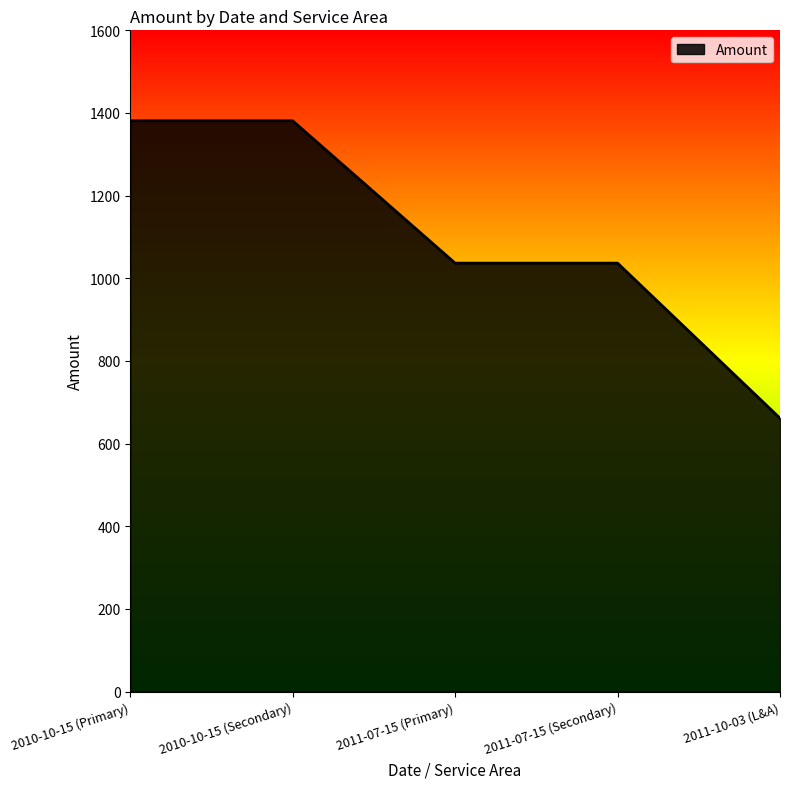

How many lines are shown in the chart?

1